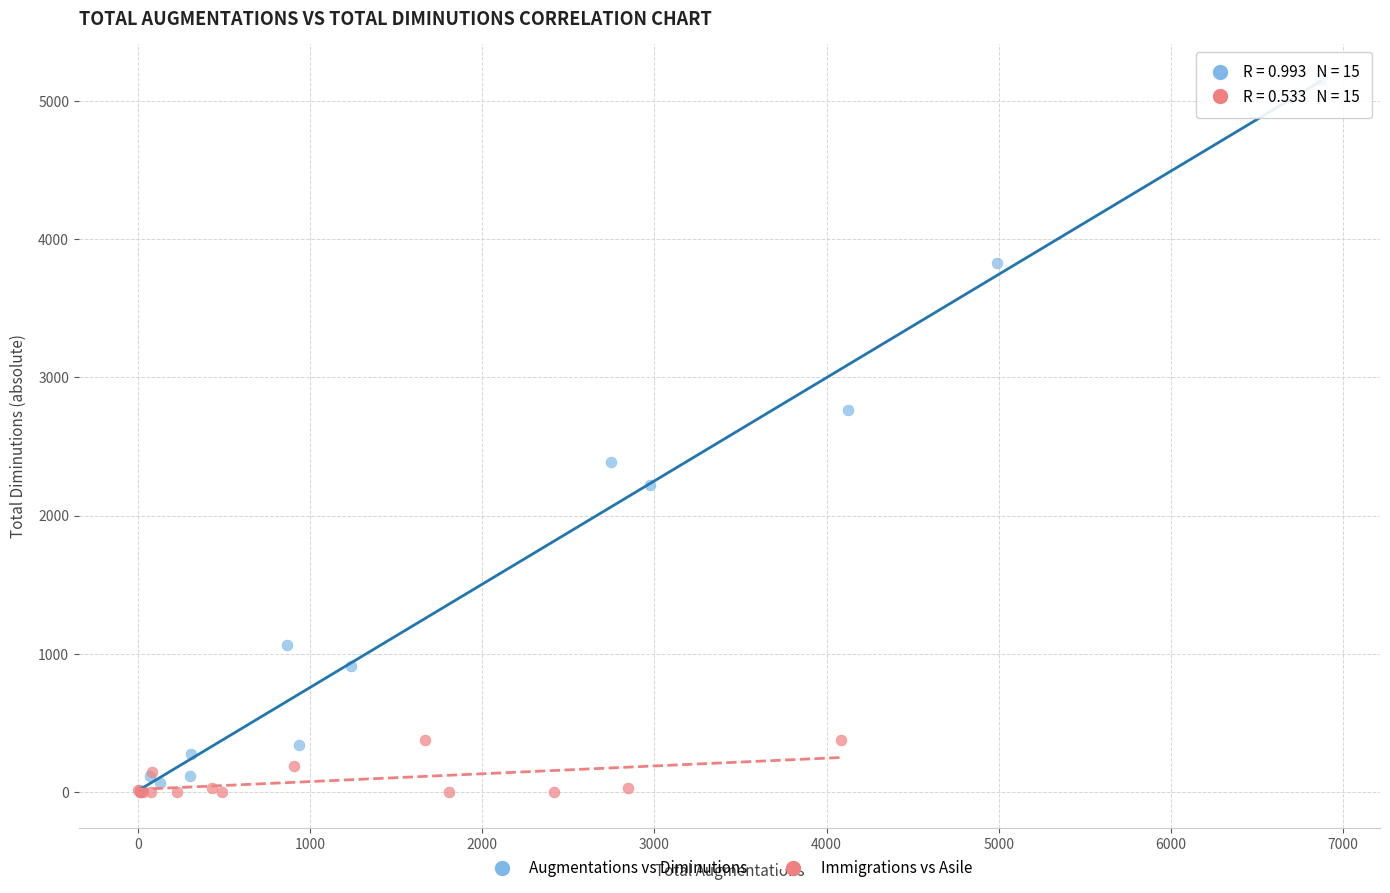

Which series reaches the maximum Y coordinate?

Augmentations vs Diminutions